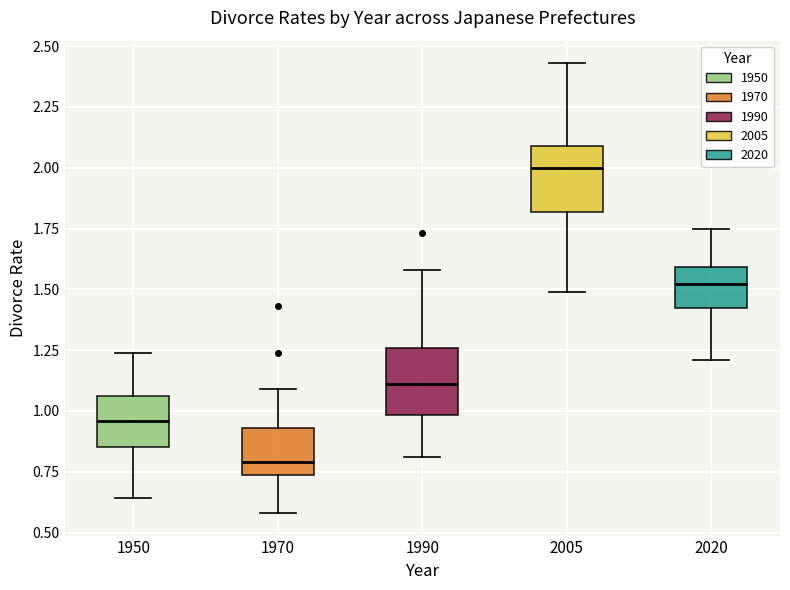

Which box's median line is the highest?

2005